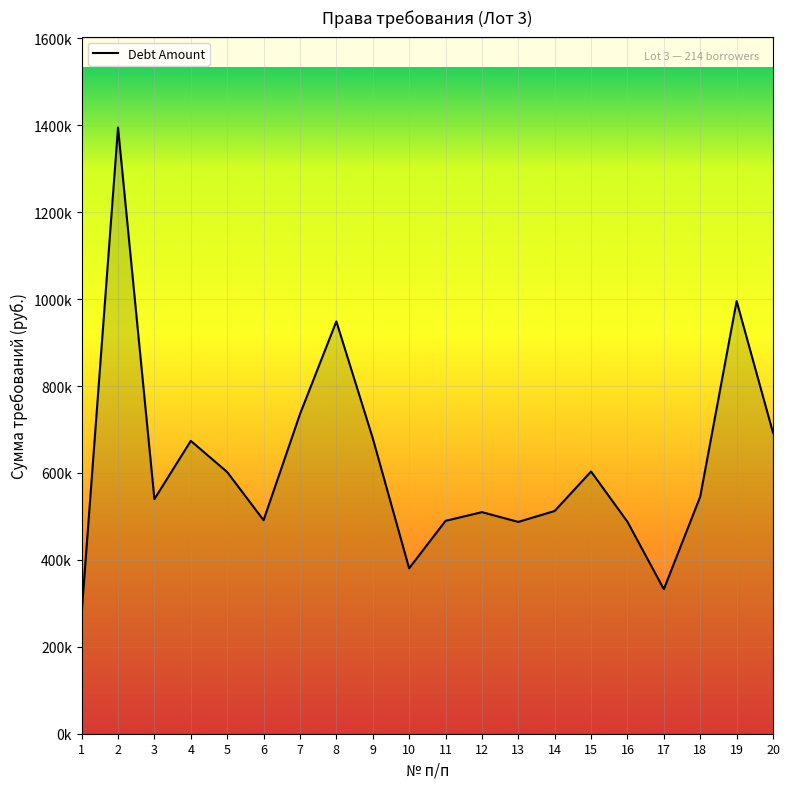

Is it true that the value at 13 is 134050.8?

False